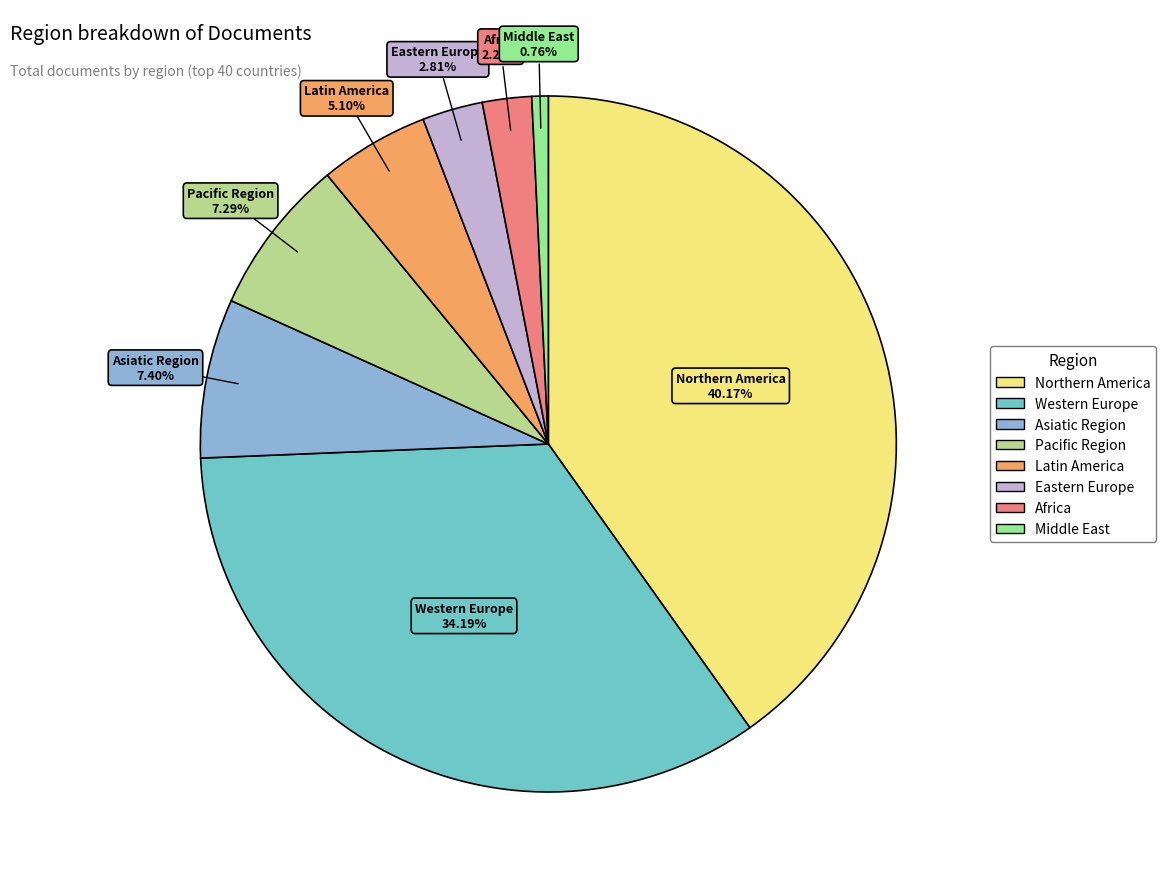

What portion of the pie excludes Middle East?

99.2%